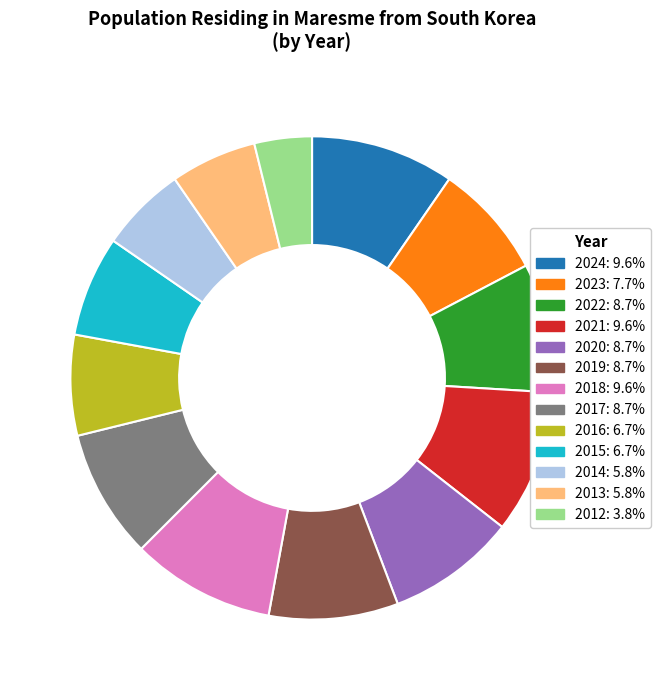

Is there any slice that represents more than half of the pie?

No